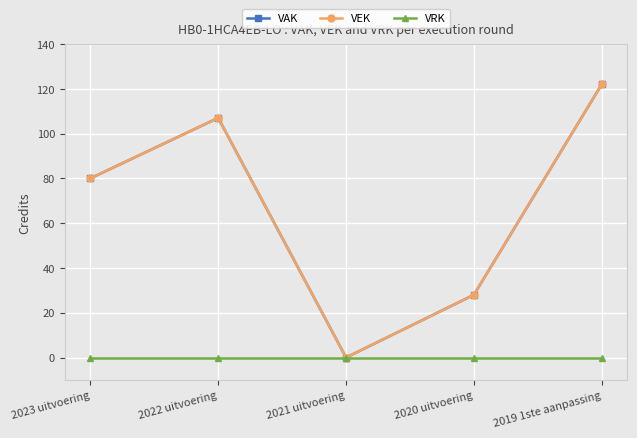

Is the value of VEK at 2022 uitvoering greater than the value of VRK at 2022 uitvoering?

Yes